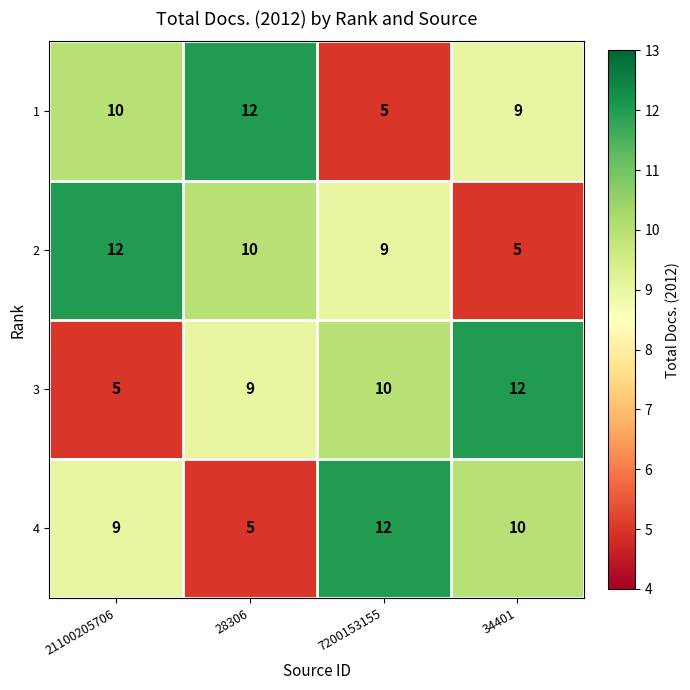

Count the 2 values in the range 9 to 12.

3